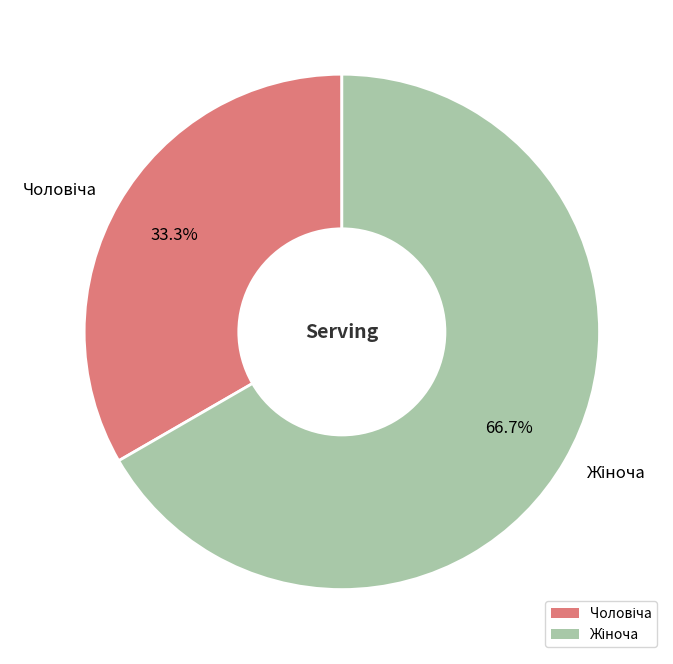

Is there a majority slice in this chart?

Yes